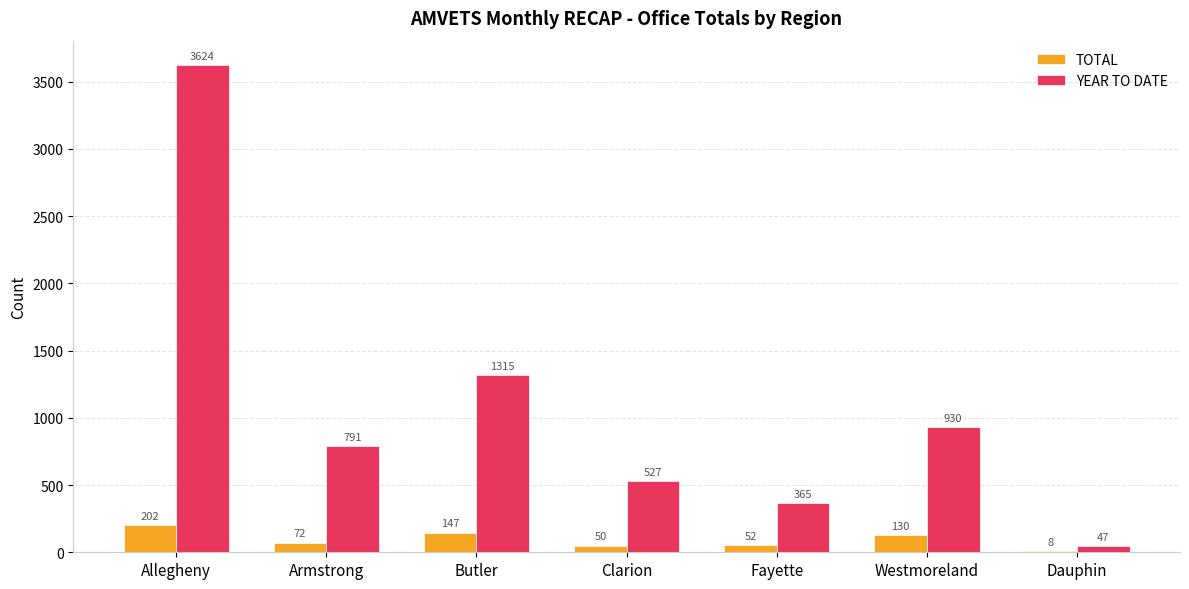

What is the difference between the TOTAL values at Armstrong and Butler?

75